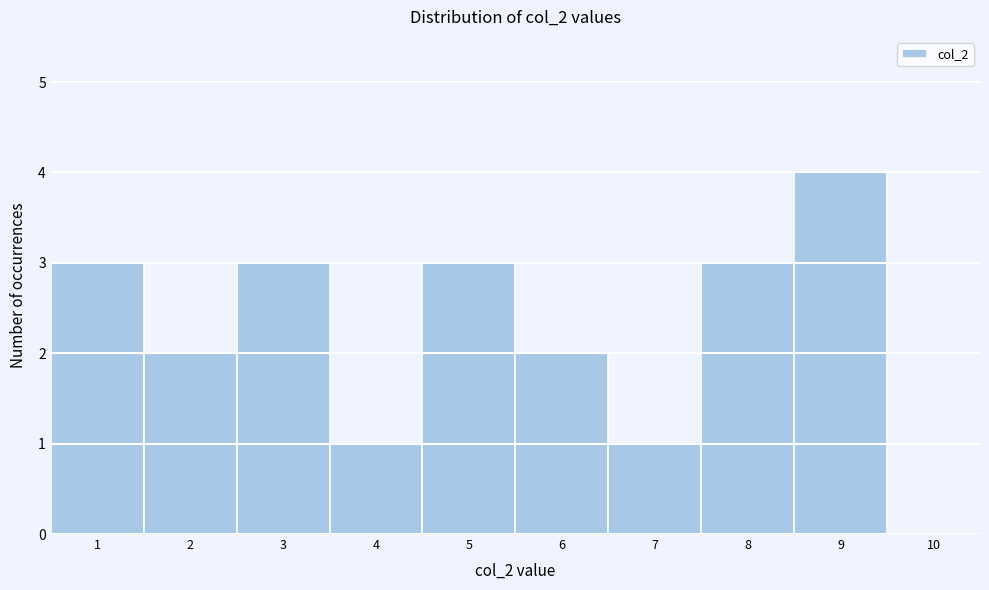

Which range on the x-axis has the tallest bar?

8.5 to 9.5